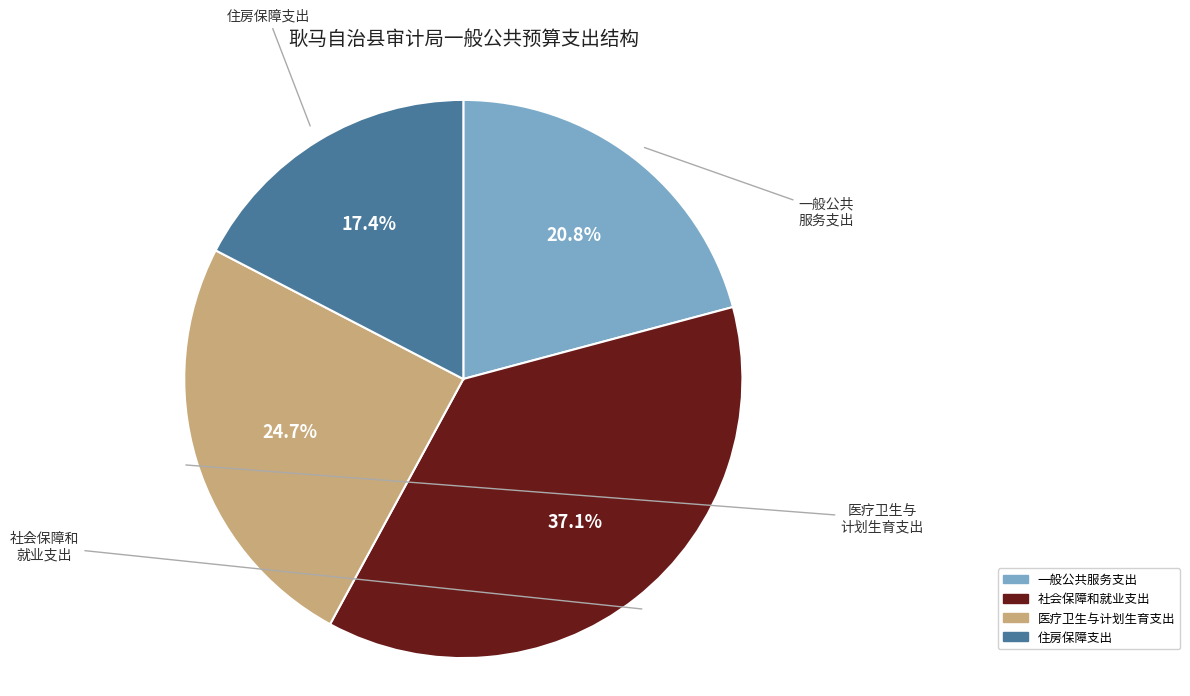

How many segments does this pie chart have?

4